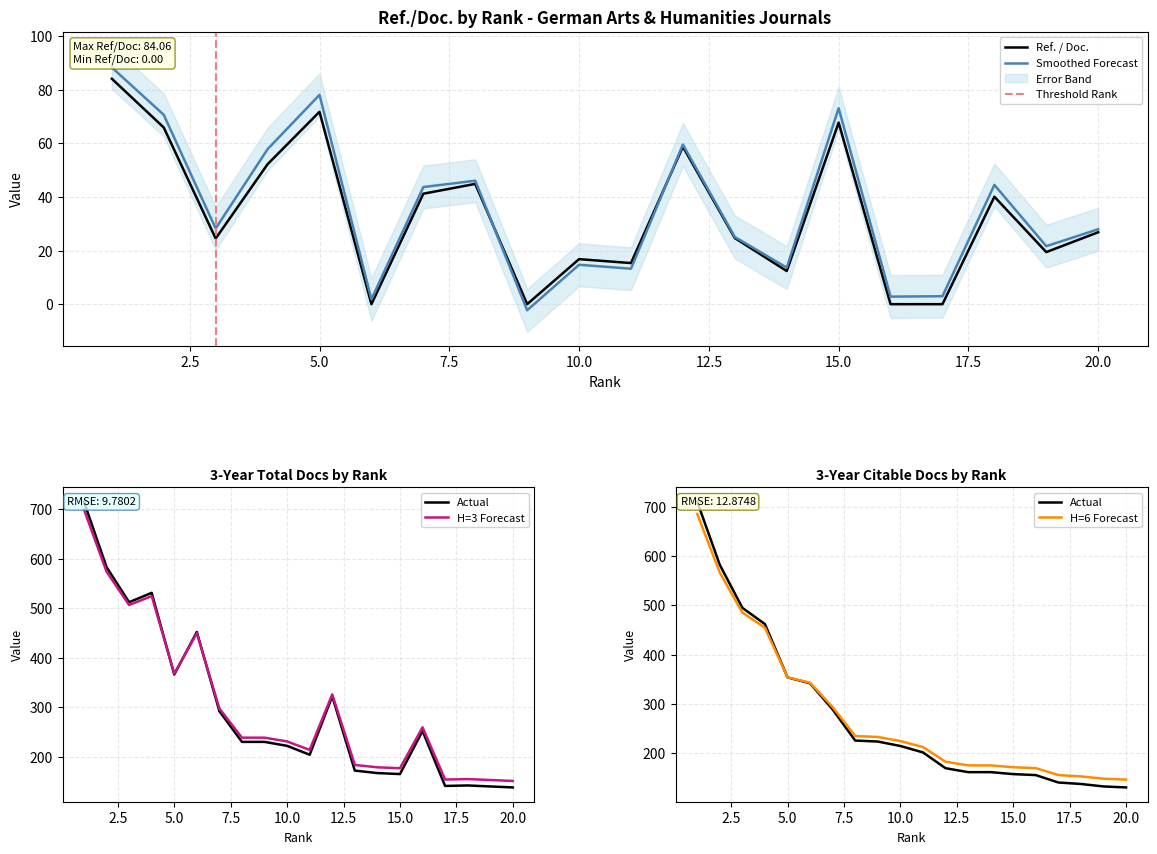

Where is Ref. / Doc. nearest to the value 42?

7